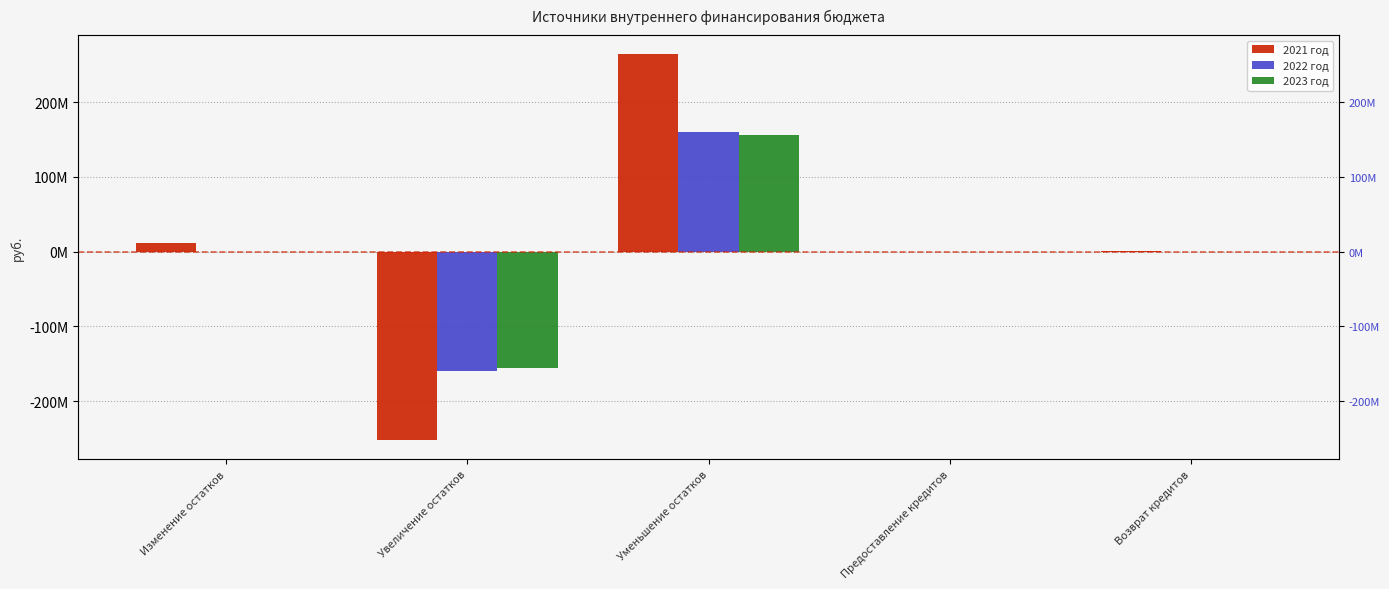

At how many categories does at least one series exceed -18790461?

4